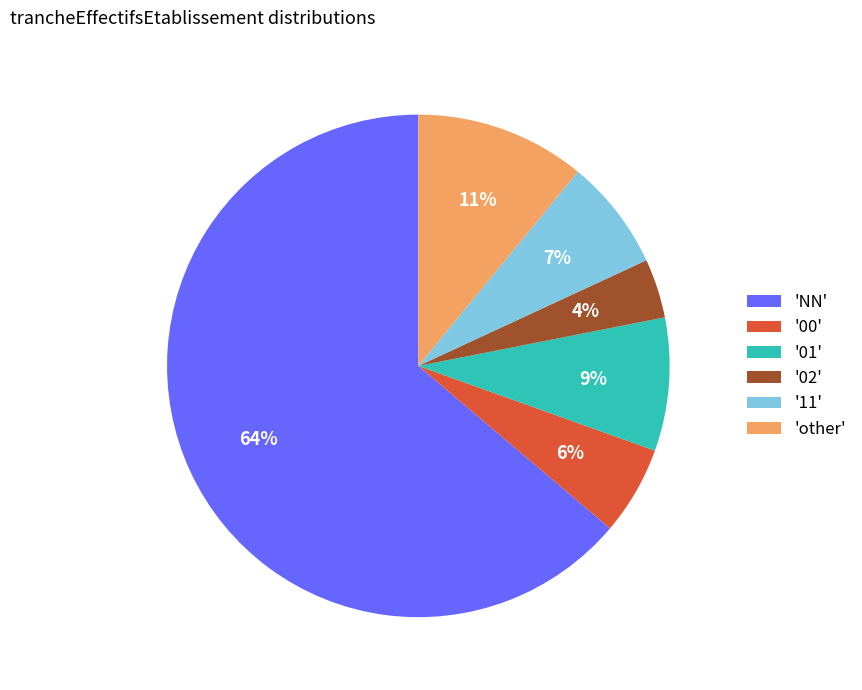

Which category has the biggest portion of the pie?

'NN'